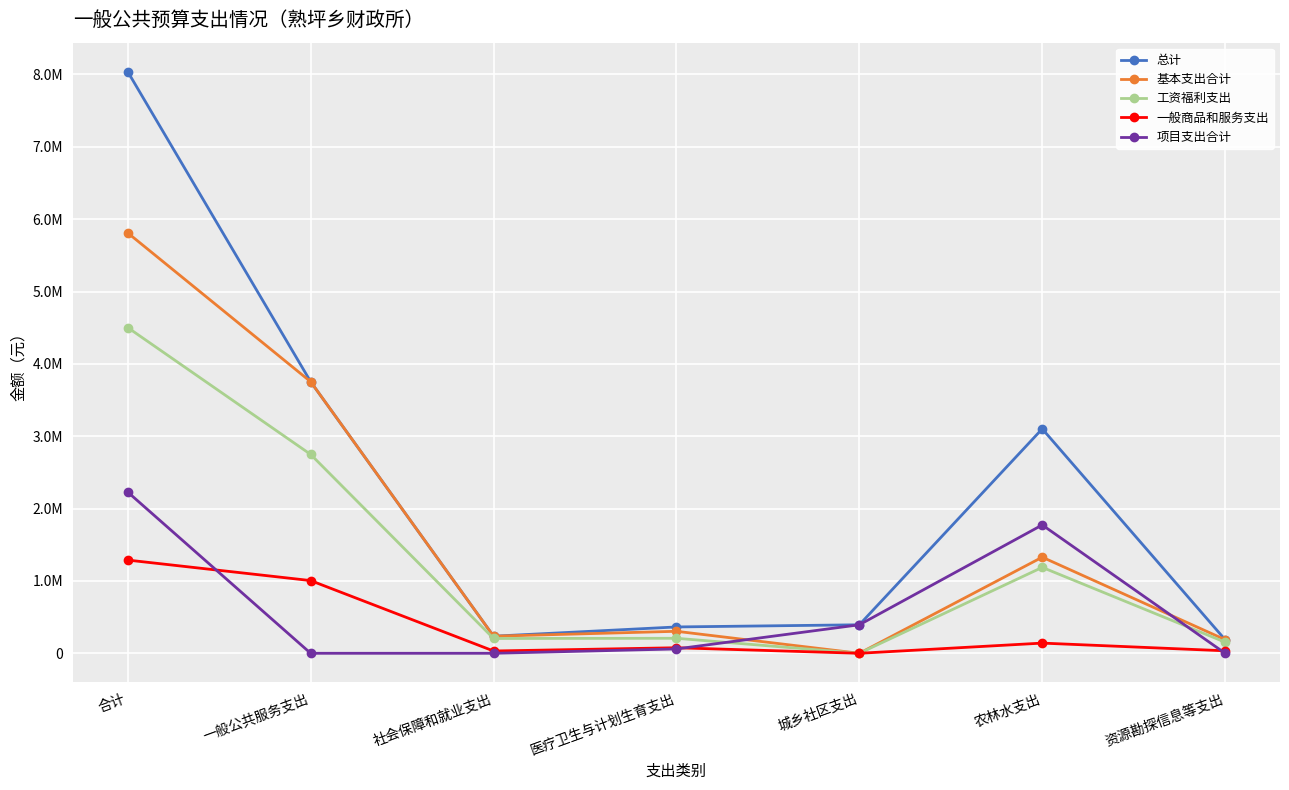

At how many categories does at least one series exceed 4888269?

1